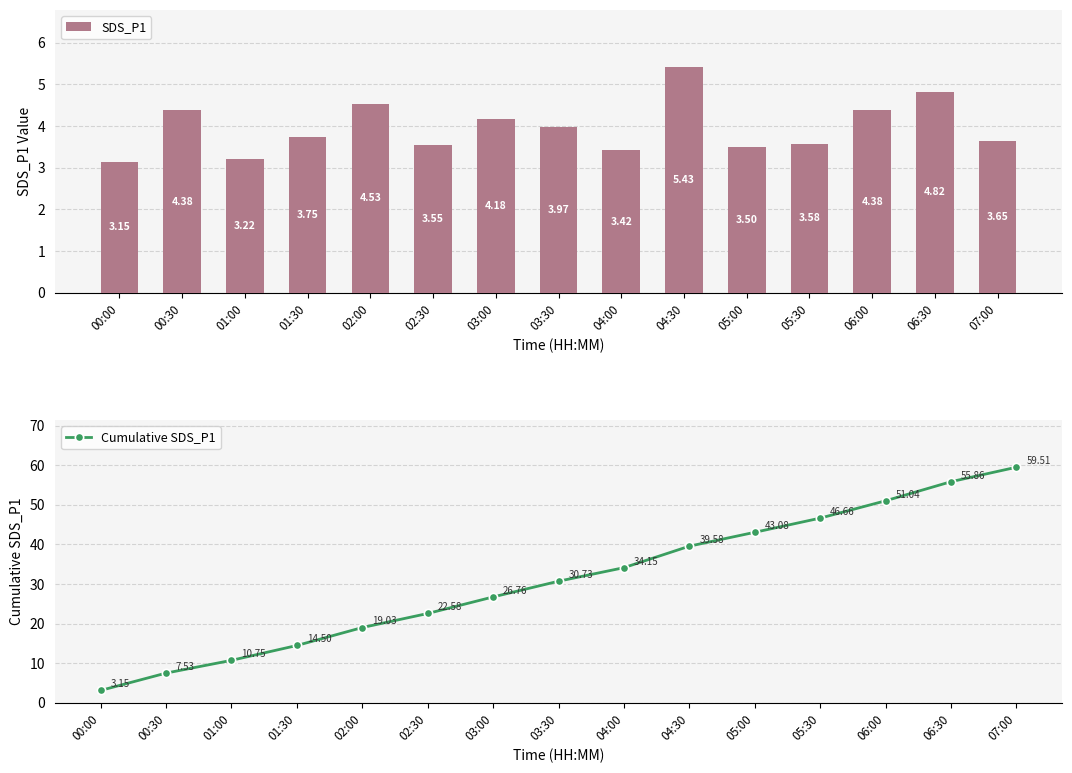

List the series in order of their overall mean, lowest first.

SDS_P1, Cumulative SDS_P1